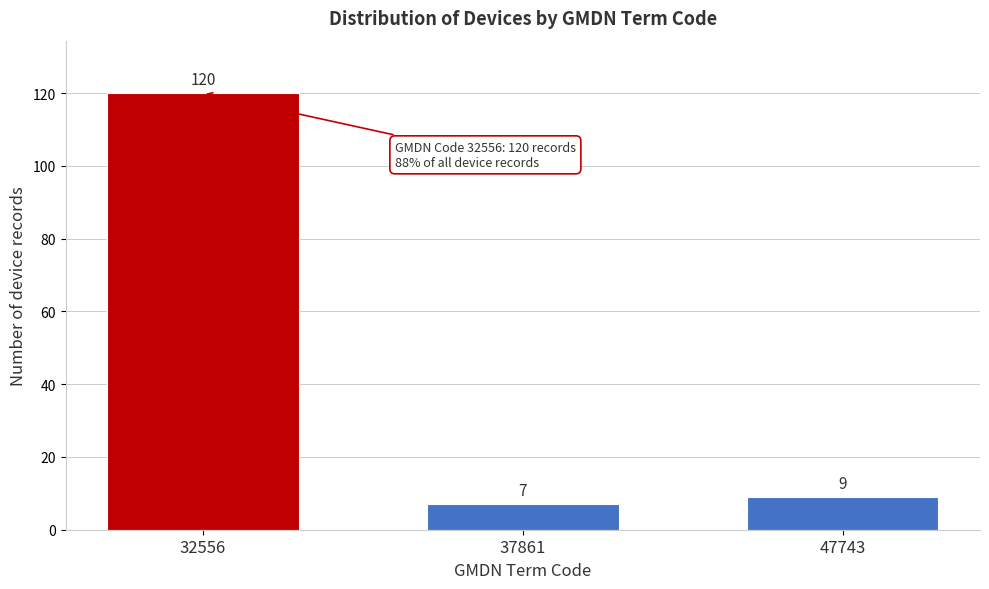

Reading left to right, what are all the values shown in this chart?

32556=120	37861=7	47743=9